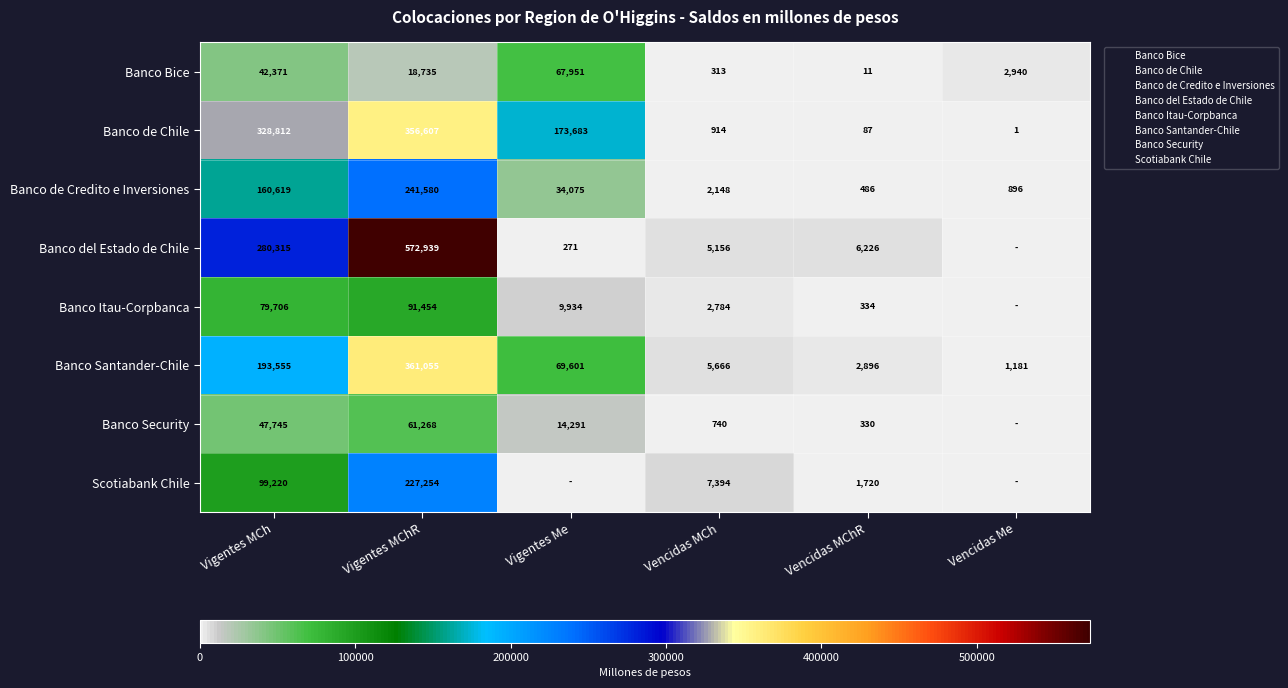

Rank the series at Vencidas Me from lowest to highest value.

Banco del Estado de Chile, Banco Itau-Corpbanca, Banco Security, Scotiabank Chile, Banco de Chile, Banco de Credito e Inversiones, Banco Santander-Chile, Banco Bice